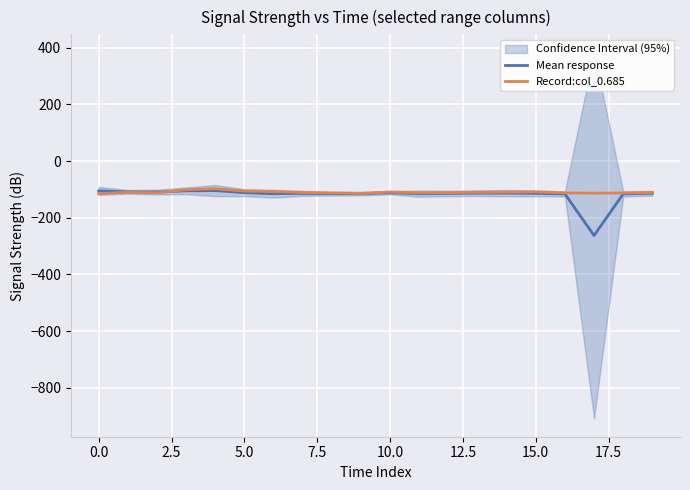

Reading left to right, list all the values displayed in this chart.

Mean response: -105.2	-108.7	-109.4	-105.0	-104.2	-111.5	-115.1	-114.0	-114.9	-114.8	-111.8	-115.1	-114.3	-113.1	-113.2	-113.9	-115.8	-262.8	-115.9	-113.6
Record:col_0.685: -115.1	-110.1	-111.9	-100.9	-97.8	-105.6	-107.6	-110.8	-112.5	-114.2	-109.2	-111.9	-111.4	-110.2	-109.7	-108.8	-112.6	-113.3	-112.8	-110.8